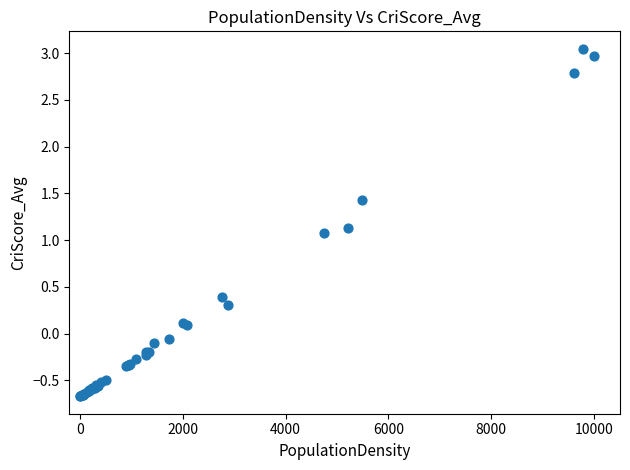

What Y value in the scatter plot is closest to 1?

1.1